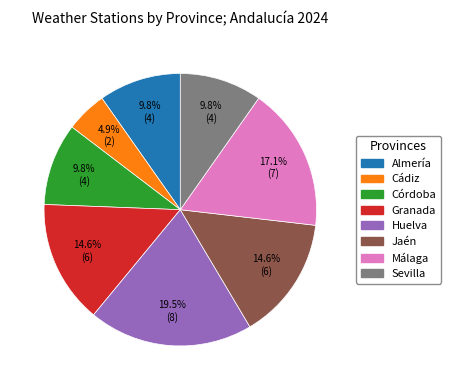

Approximately how many times larger is the value at Jaén compared to Cádiz?

3.0